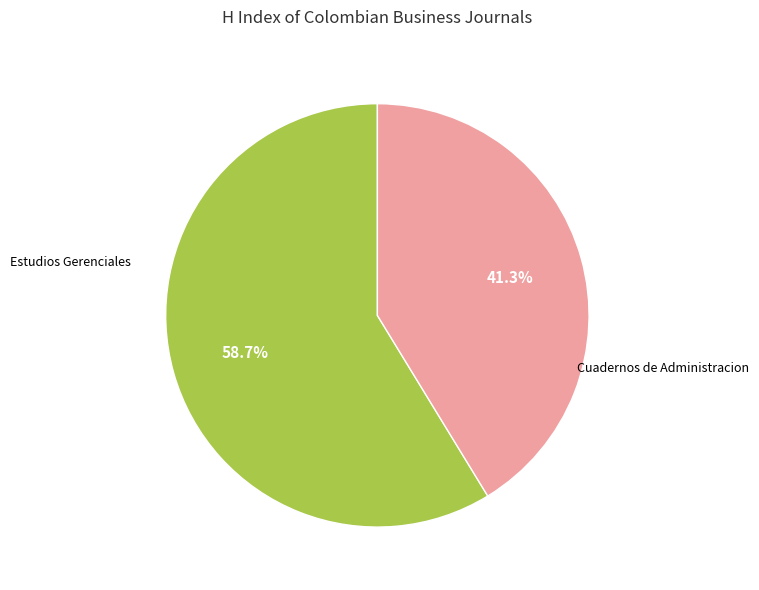

Is there any slice that represents more than half of the pie?

Yes